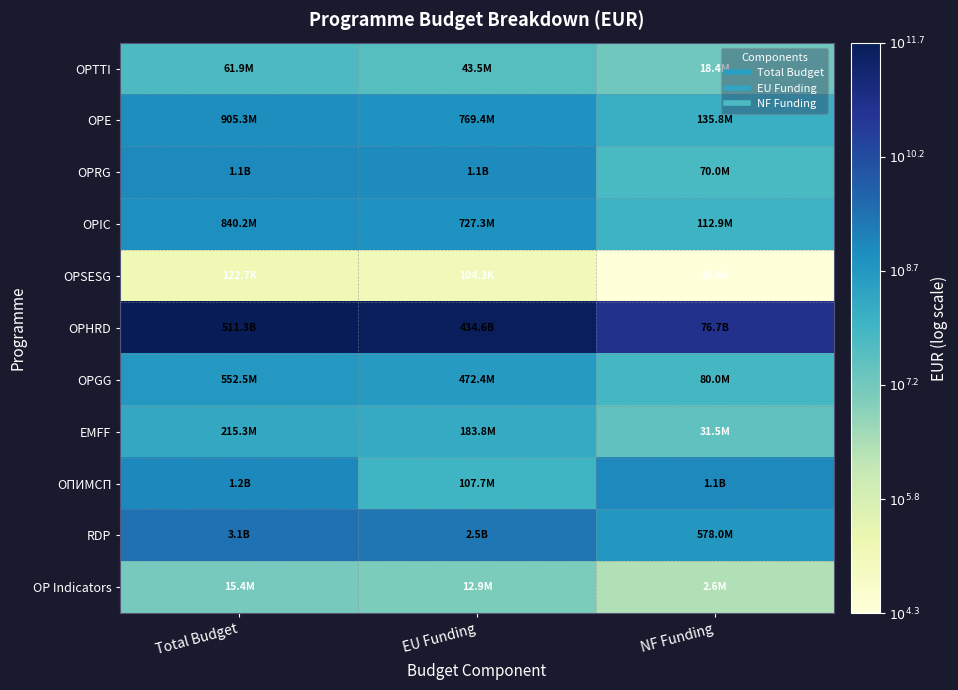

Reading right to left, extract all data points from this chart.

OPTTI: NF Funding=7.3	EU Funding=7.6	Total Budget=7.8
OPE: NF Funding=8.1	EU Funding=8.9	Total Budget=9.0
OPRG: NF Funding=7.8	EU Funding=9.0	Total Budget=9.1
OPIC: NF Funding=8.1	EU Funding=8.9	Total Budget=8.9
OPSESG: NF Funding=4.3	EU Funding=5.0	Total Budget=5.1
OPHRD: NF Funding=10.9	EU Funding=11.6	Total Budget=11.7
OPGG: NF Funding=7.9	EU Funding=8.7	Total Budget=8.7
EMFF: NF Funding=7.5	EU Funding=8.3	Total Budget=8.3
ОПИМСП: NF Funding=9.0	EU Funding=8.0	Total Budget=9.1
RDP: NF Funding=8.8	EU Funding=9.4	Total Budget=9.5
OP Indicators: NF Funding=6.4	EU Funding=7.1	Total Budget=7.2